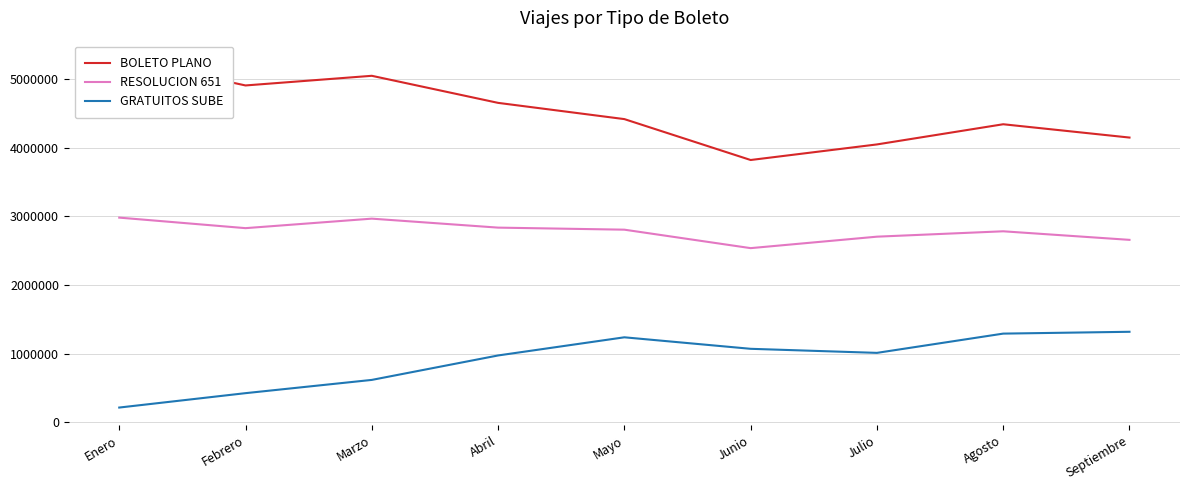

Reading left to right, extract all data points from this chart.

BOLETO PLANO: Enero=5301407	Febrero=4903655	Marzo=5044208	Abril=4650026	Mayo=4413581	Junio=3817940	Julio=4044748	Agosto=4338601	Septiembre=4144835
RESOLUCION 651: Enero=2978943	Febrero=2825535	Marzo=2963924	Abril=2833247	Mayo=2803372	Junio=2534465	Julio=2701423	Agosto=2779832	Septiembre=2655054
GRATUITOS SUBE: Enero=213020	Febrero=422577	Marzo=615557	Abril=971552	Mayo=1236005	Junio=1068448	Julio=1009281	Agosto=1289766	Septiembre=1316291